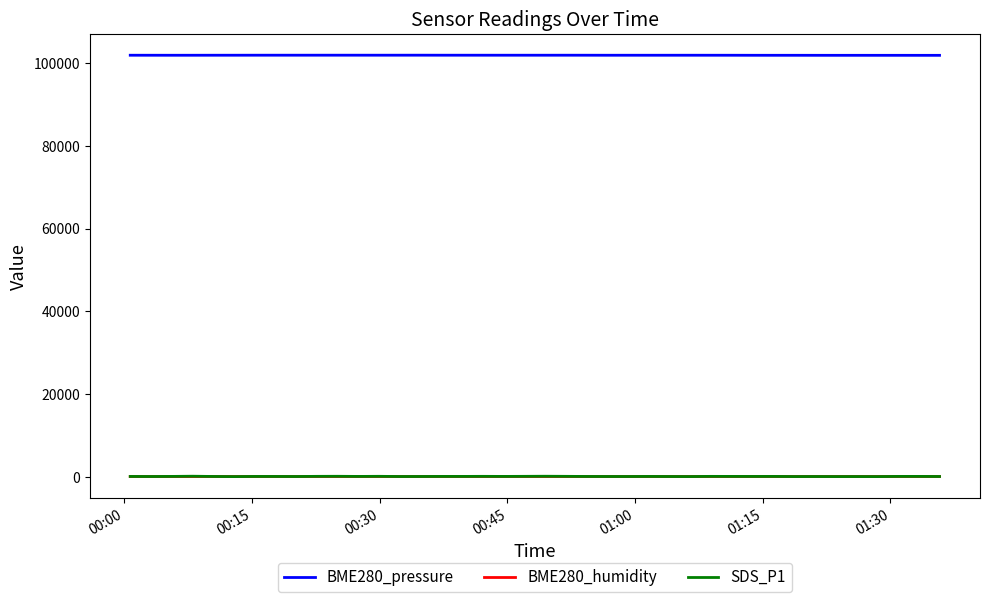

What is the difference between the second highest and minimum values in the BME280_humidity series?

8.0